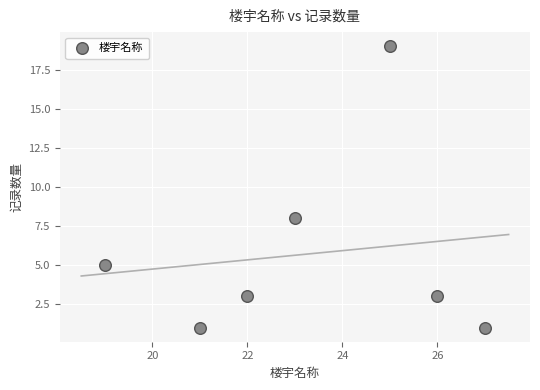

What is the range of Y values (max minus min)?

18